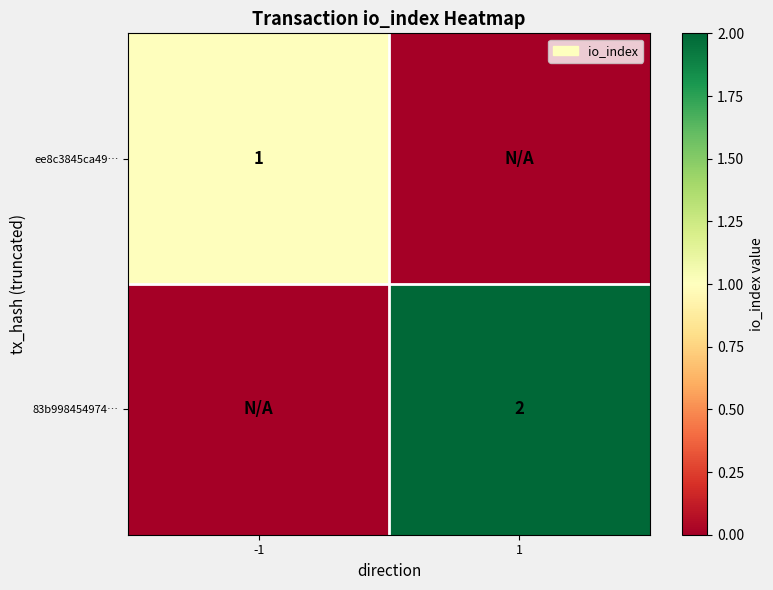

The 83b998454974… series shows 1 at 1. True or false?

False